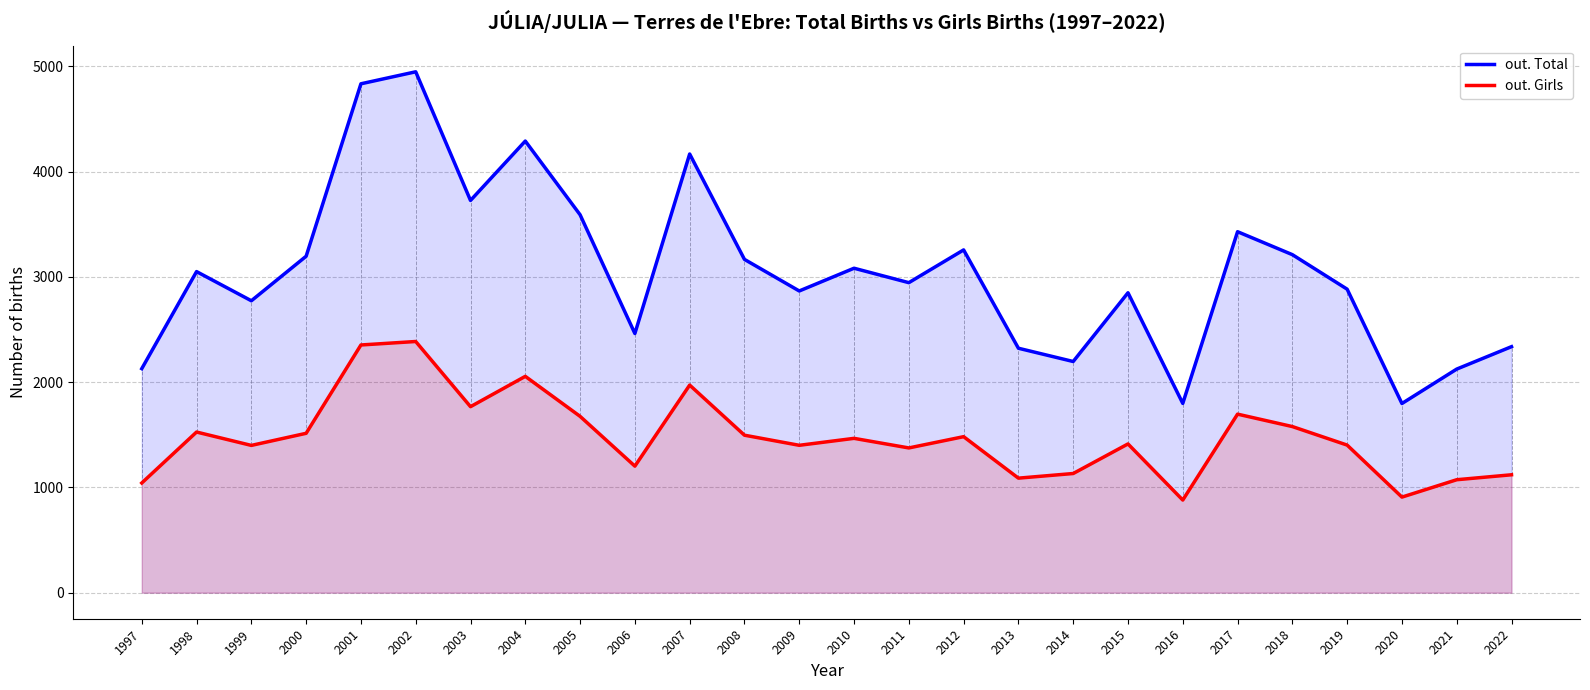

Rank the categories by out. Total value from highest to lowest.

2002, 2001, 2004, 2007, 2003, 2005, 2017, 2012, 2018, 2000, 2008, 2010, 1998, 2011, 2019, 2009, 2015, 1999, 2006, 2022, 2013, 2014, 1997, 2021, 2016, 2020